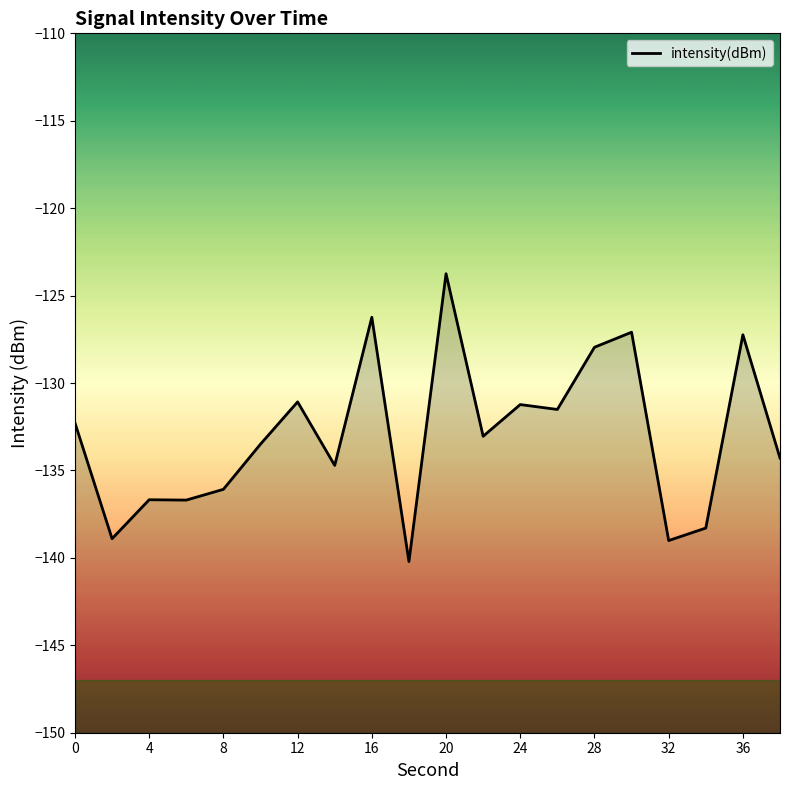

What is the difference between the maximum and minimum values?

16.5